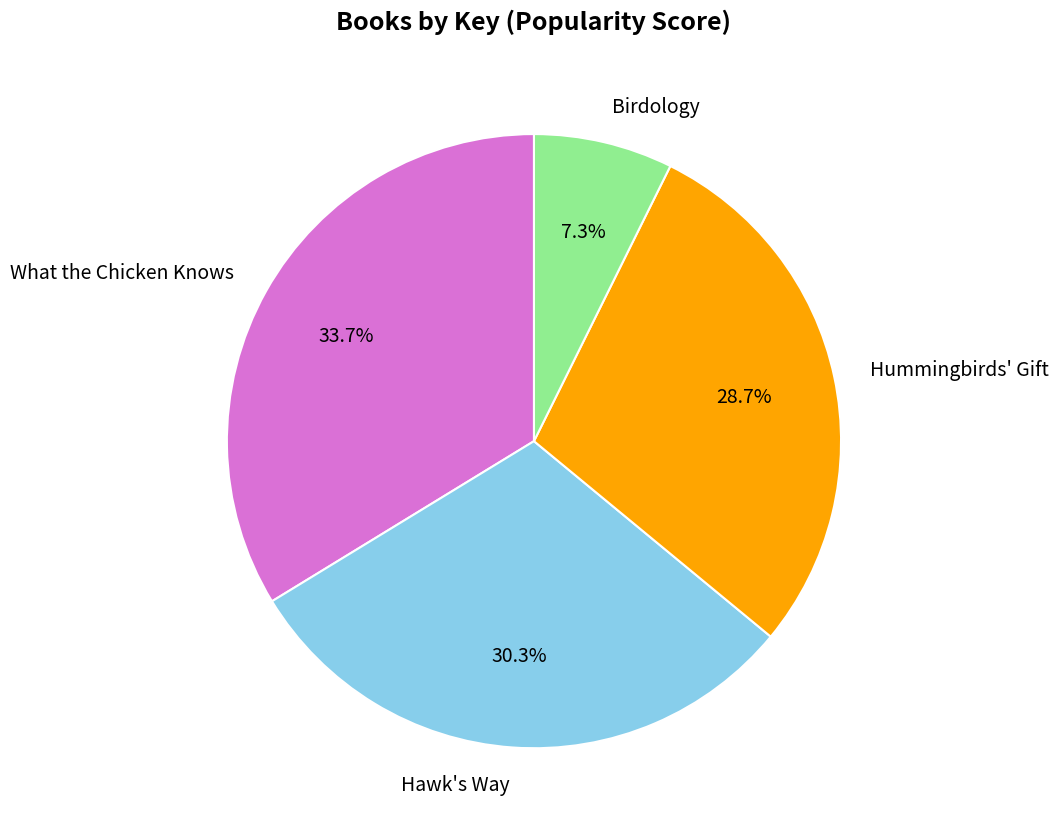

Rank the categories by value from highest to lowest.

What the Chicken Knows, Hawk's Way, Hummingbirds' Gift, Birdology